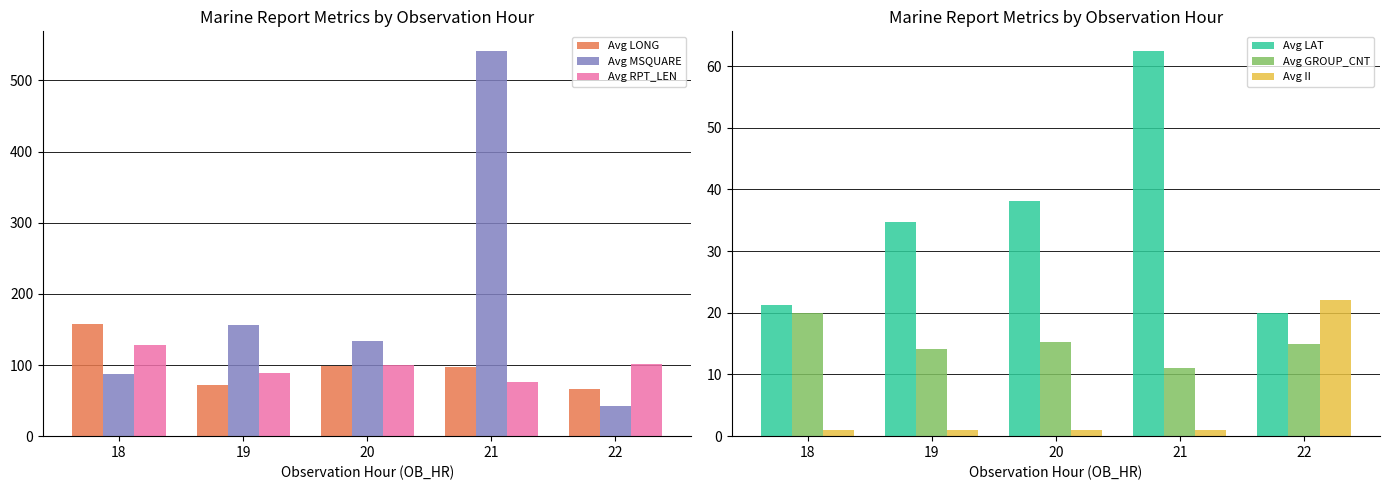

Which series changed the most between 18 and 21?

Avg MSQUARE